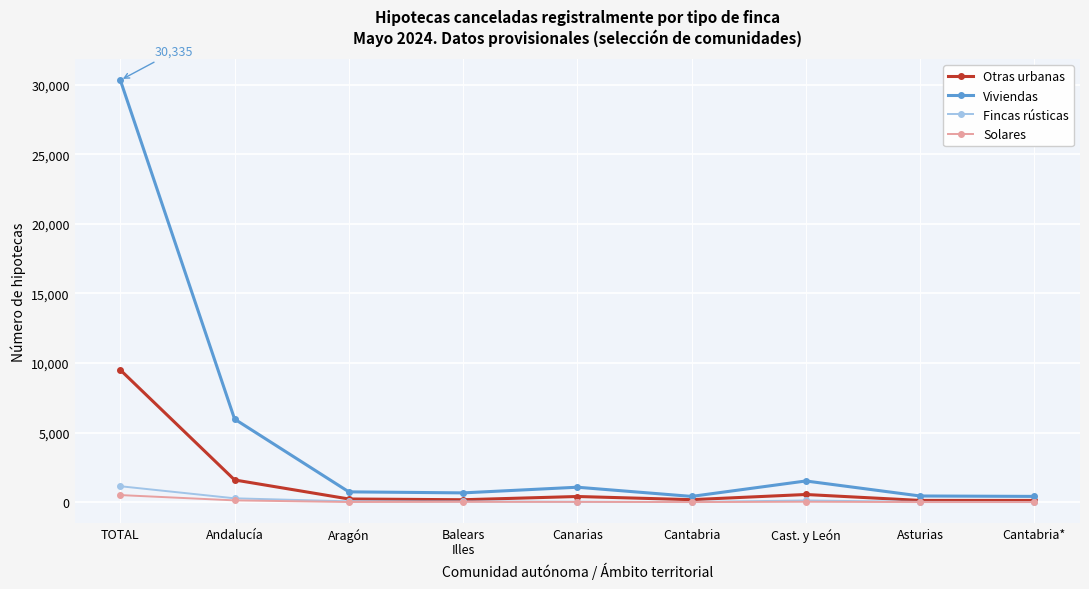

Rank the series by their maximum value, from lowest to highest.

Solares, Fincas rústicas, Otras urbanas, Viviendas